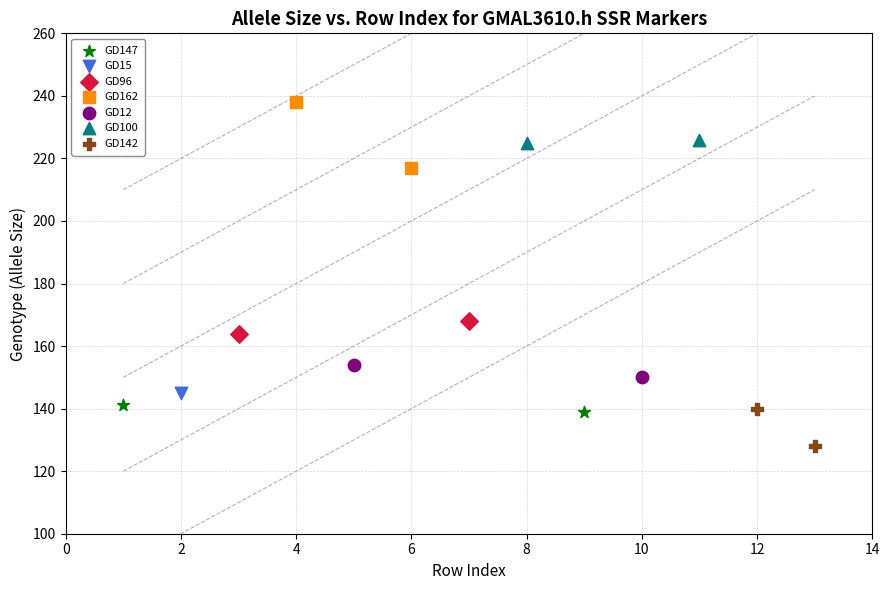

What are all the series names shown in the legend?

GD147, GD15, GD96, GD162, GD12, GD100, GD142